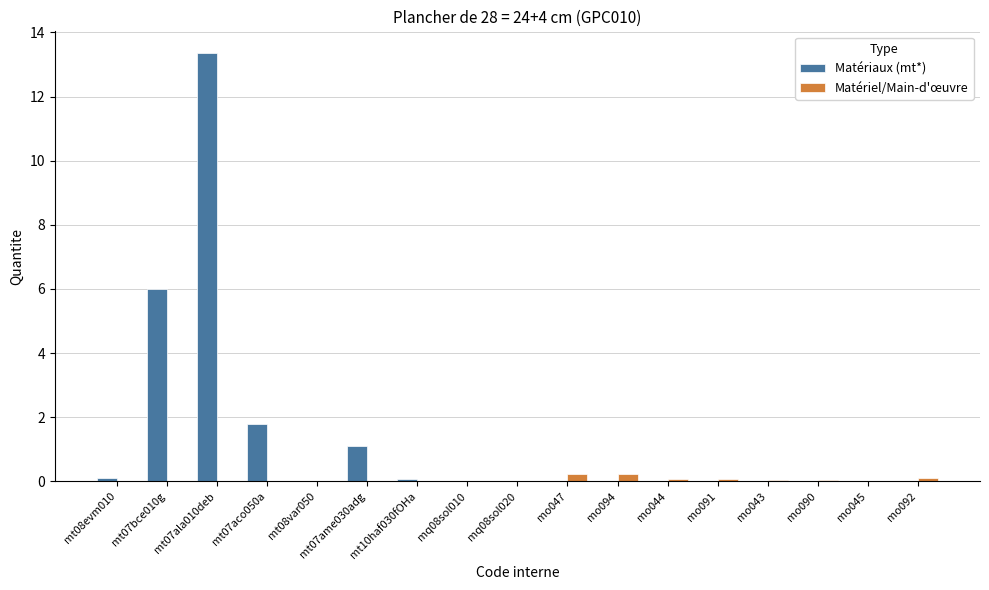

How many distinct data groups are displayed?

2